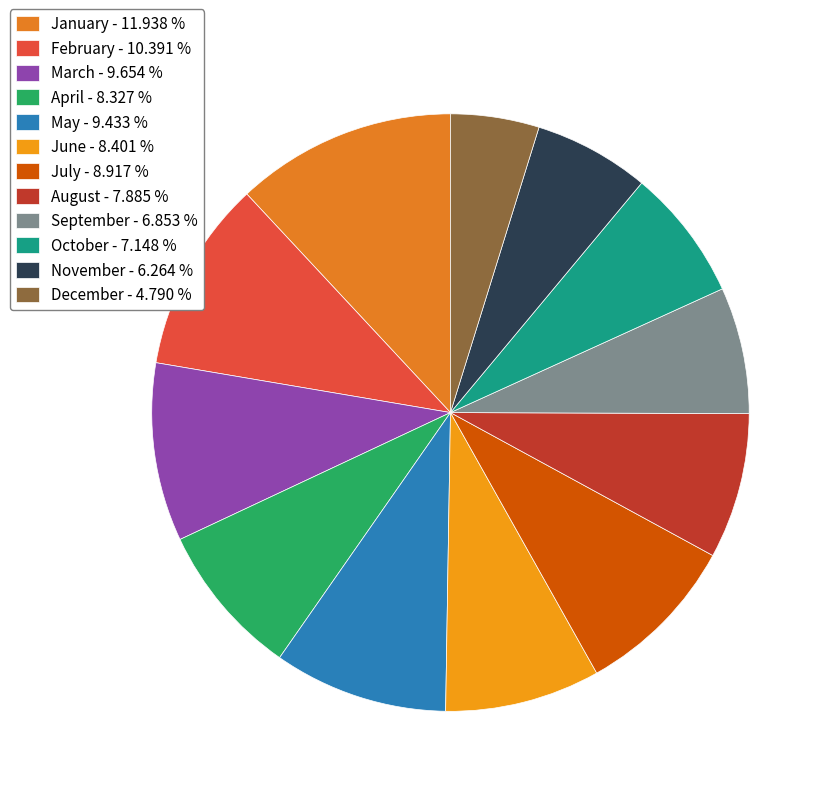

To the nearest percent, what is the difference between the December and May slice percentages?

5%